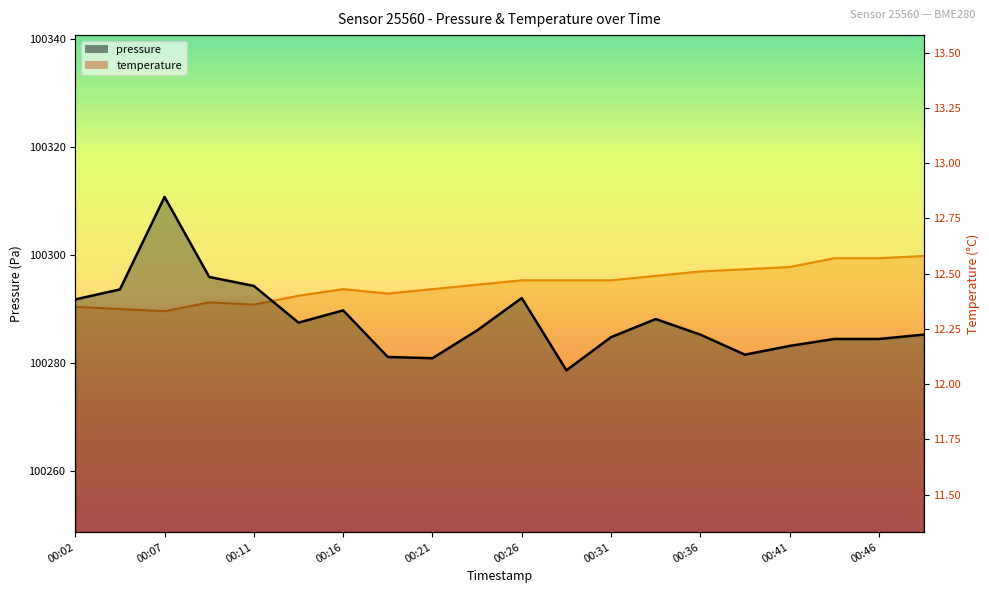

How many temperature values are between 12 and 13?

20